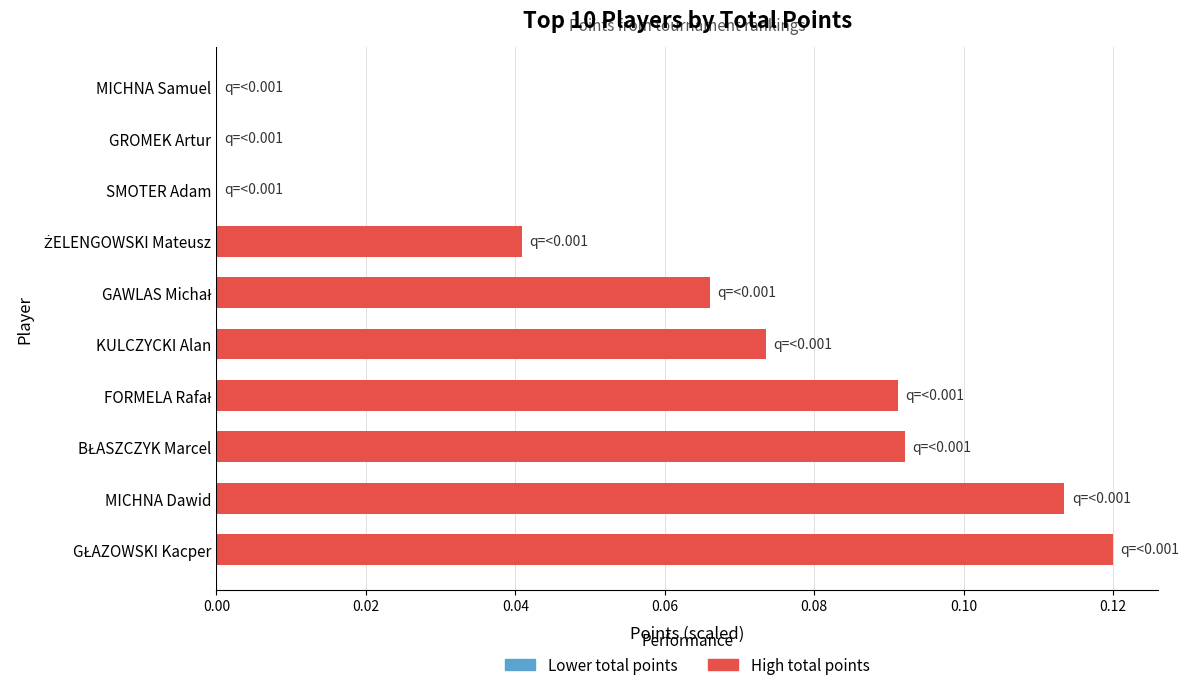

True or false: the data shows 0.0 at MICHNA Dawid.

False